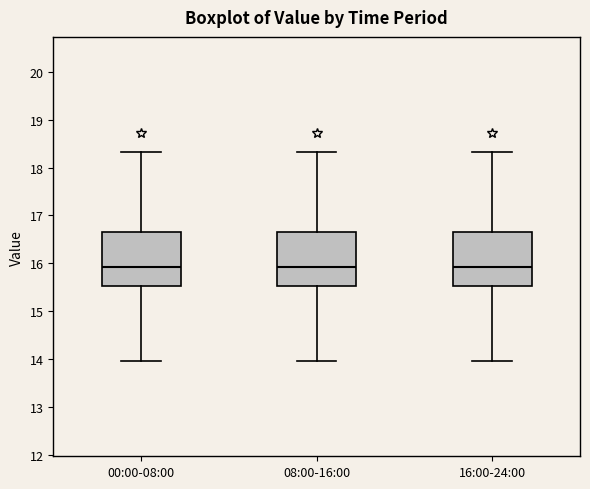

Reading left to right, read every box against the y-axis: the position of its median line, the range the box covers, and the ends of its whiskers. The values are not printed on the chart, so give them approximately, as read against the axis.

00:00-08:00: median 15.9, box 15.5 to 16.7, whiskers 14.0 to 18.3
08:00-16:00: median 15.9, box 15.5 to 16.7, whiskers 14.0 to 18.3
16:00-24:00: median 15.9, box 15.5 to 16.7, whiskers 14.0 to 18.3